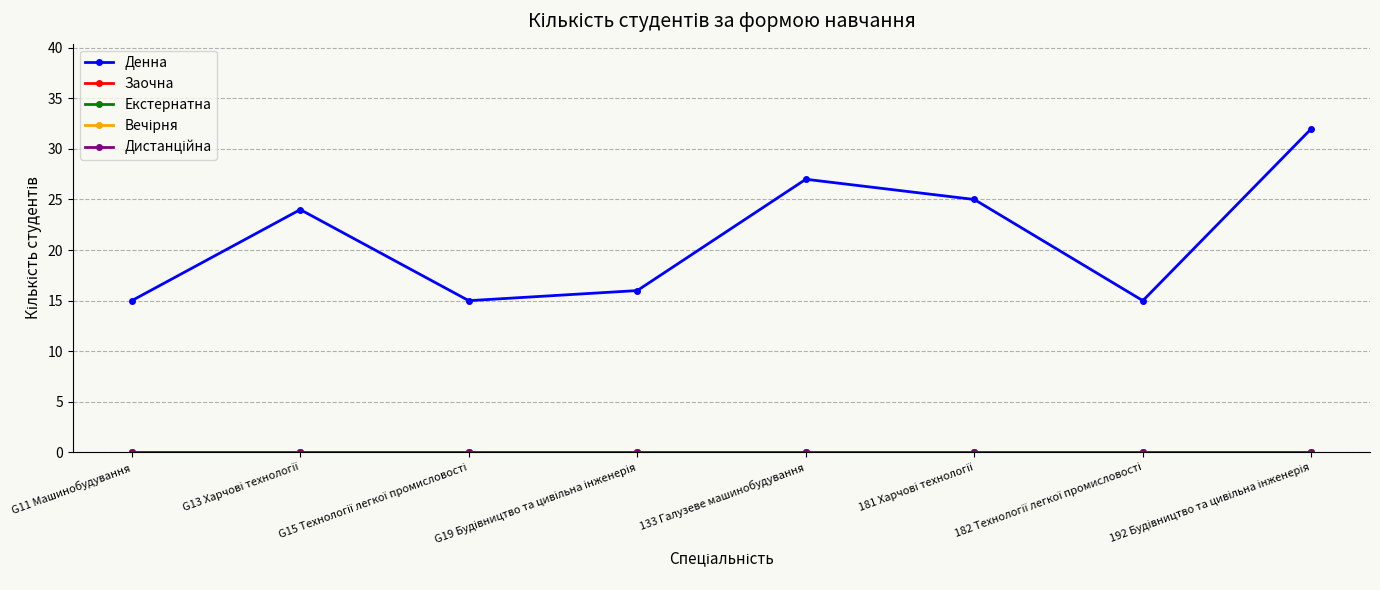

Rank the series by their maximum value, from lowest to highest.

Заочна, Екстернатна, Вечірня, Дистанційна, Денна